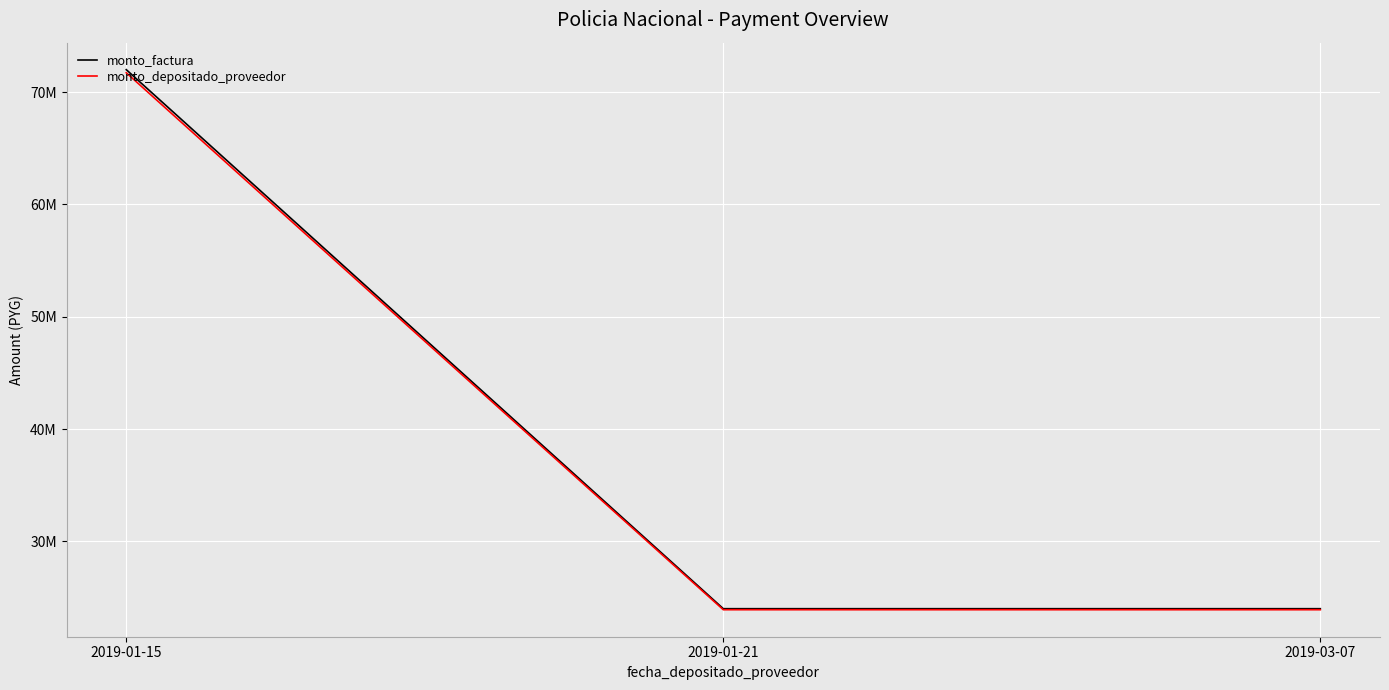

Between 2019-01-21 and 2019-01-15, which is larger?

2019-01-15